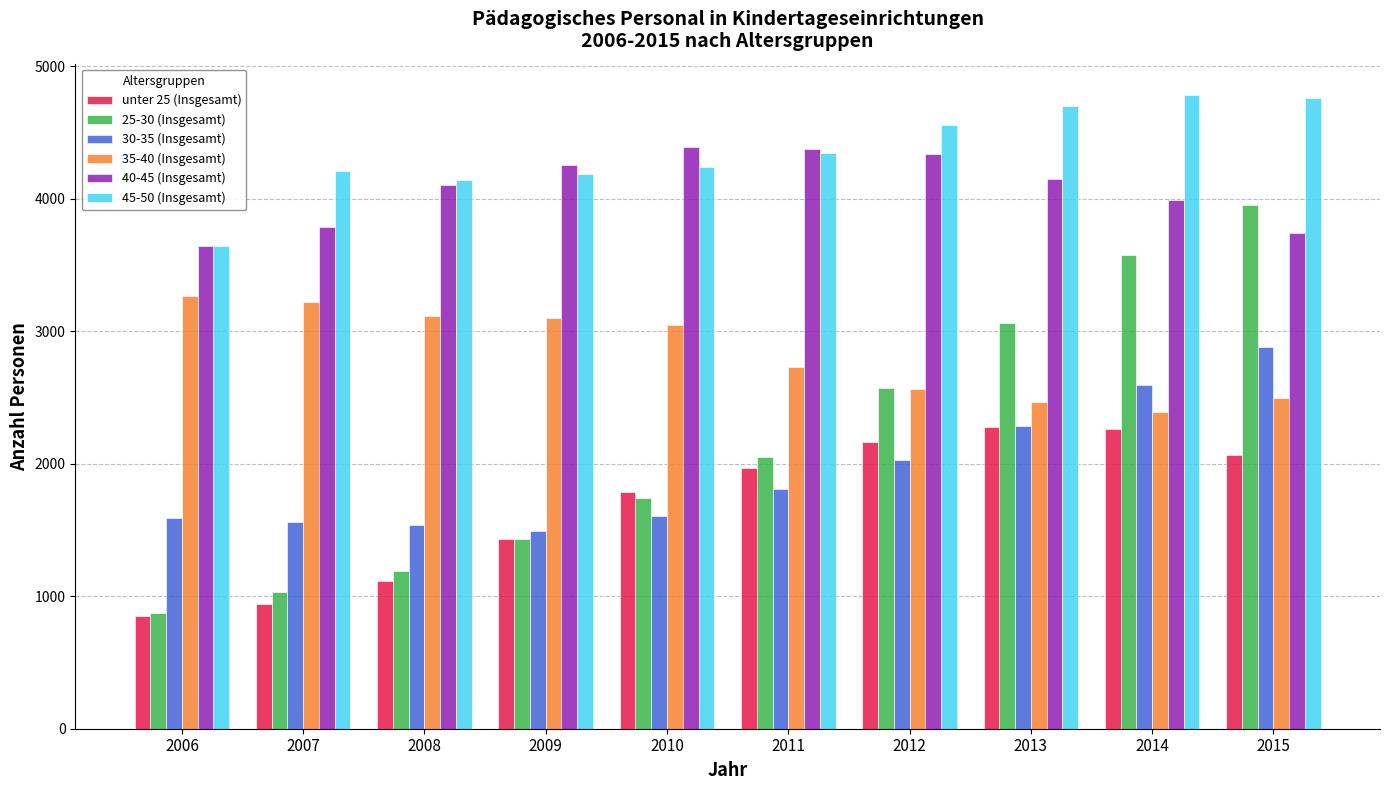

What is the value of the 25-30 (Insgesamt) bar at the 9th from the left?

3573